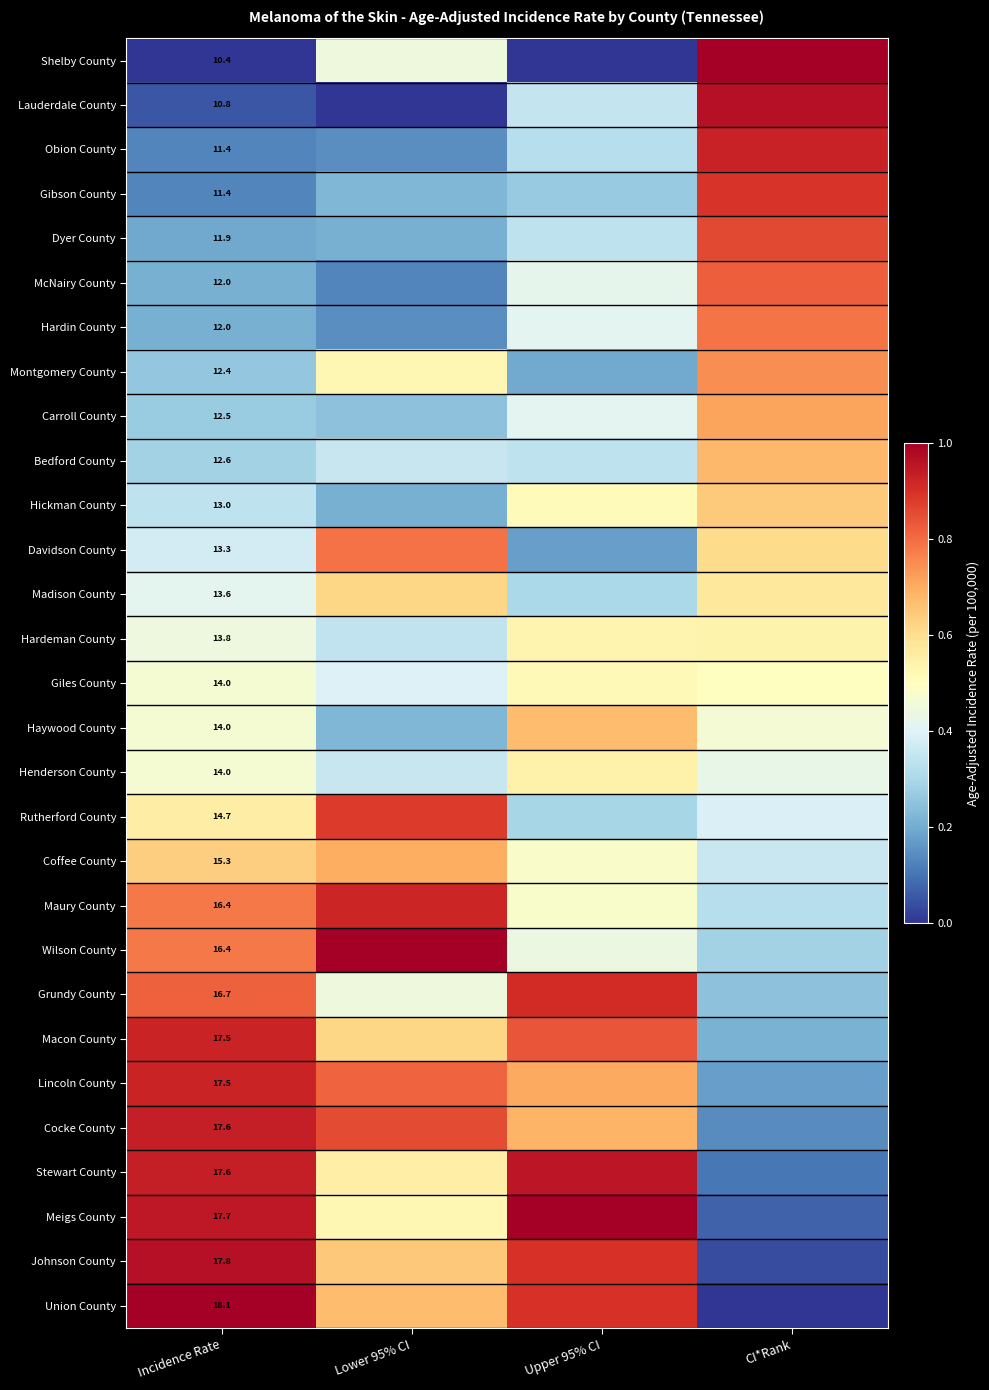

What is the sum of the Maury County values at Lower 95% CI and CI*Rank?

1.2